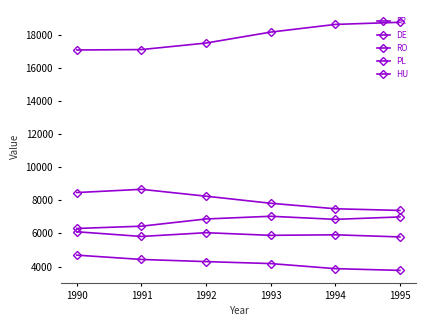

True or false: HU and PL intersect in this chart.

False